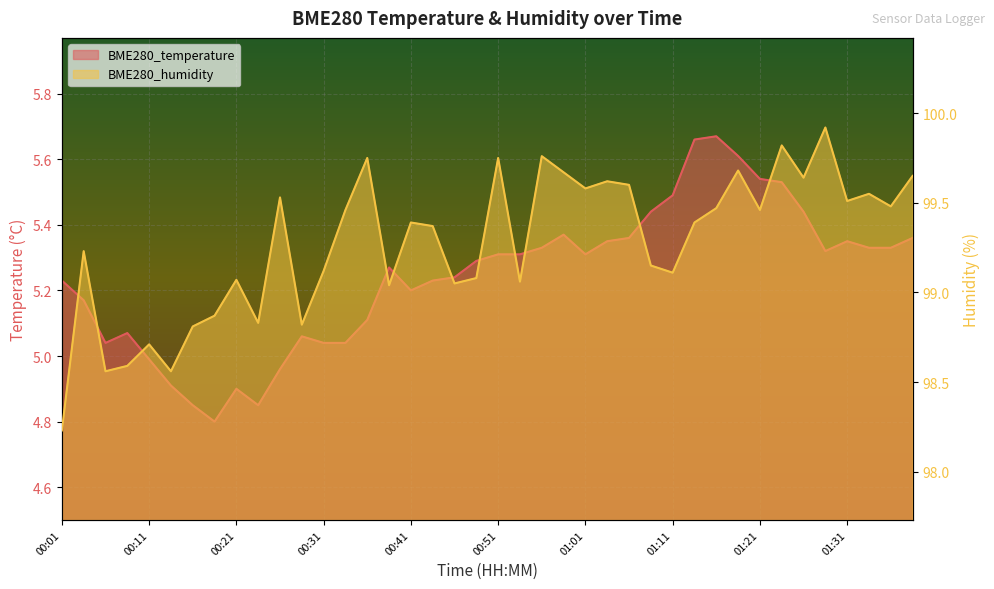

Reading left to right, transcribe all the data shown in this chart.

BME280_temperature: 00:01=5.2	00:04=5.2	00:06=5.0	00:09=5.1	00:11=5.0	00:14=4.9	00:16=4.8	00:18=4.8	00:21=4.9	00:23=4.8	00:26=5.0	00:28=5.1	00:31=5.0	00:33=5.0	00:36=5.1	00:38=5.3	00:41=5.2	00:43=5.2	00:46=5.2	00:48=5.3	00:51=5.3	00:53=5.3	00:56=5.3	00:58=5.4	01:01=5.3	01:03=5.3	01:06=5.4	01:08=5.4	01:11=5.5	01:13=5.7	01:16=5.7	01:18=5.6	01:21=5.5	01:23=5.5	01:26=5.4	01:28=5.3	01:31=5.3	01:33=5.3	01:35=5.3	01:38=5.4
BME280_humidity: 00:01=98.2	00:04=99.2	00:06=98.6	00:09=98.6	00:11=98.7	00:14=98.6	00:16=98.8	00:18=98.9	00:21=99.1	00:23=98.8	00:26=99.5	00:28=98.8	00:31=99.1	00:33=99.5	00:36=99.8	00:38=99.0	00:41=99.4	00:43=99.4	00:46=99.0	00:48=99.1	00:51=99.8	00:53=99.1	00:56=99.8	00:58=99.7	01:01=99.6	01:03=99.6	01:06=99.6	01:08=99.2	01:11=99.1	01:13=99.4	01:16=99.5	01:18=99.7	01:21=99.5	01:23=99.8	01:26=99.6	01:28=99.9	01:31=99.5	01:33=99.5	01:35=99.5	01:38=99.7